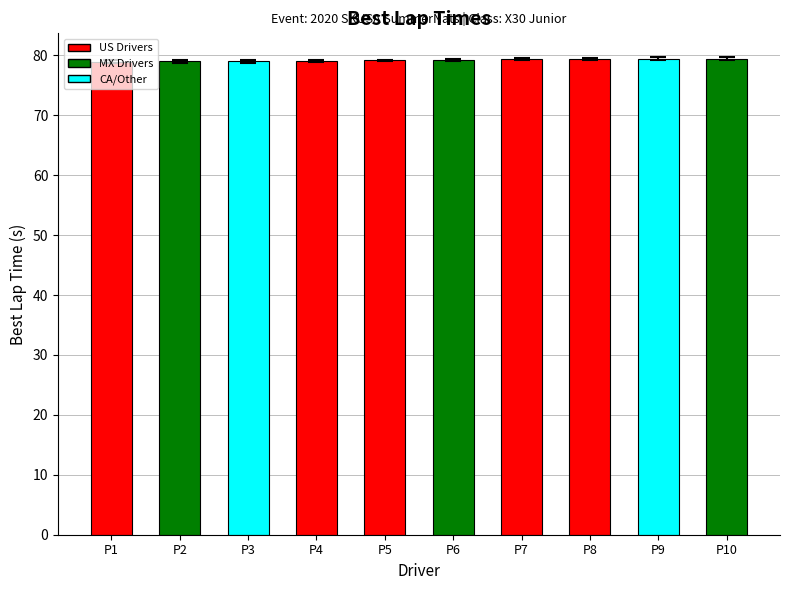

How many data points does each series have?

10